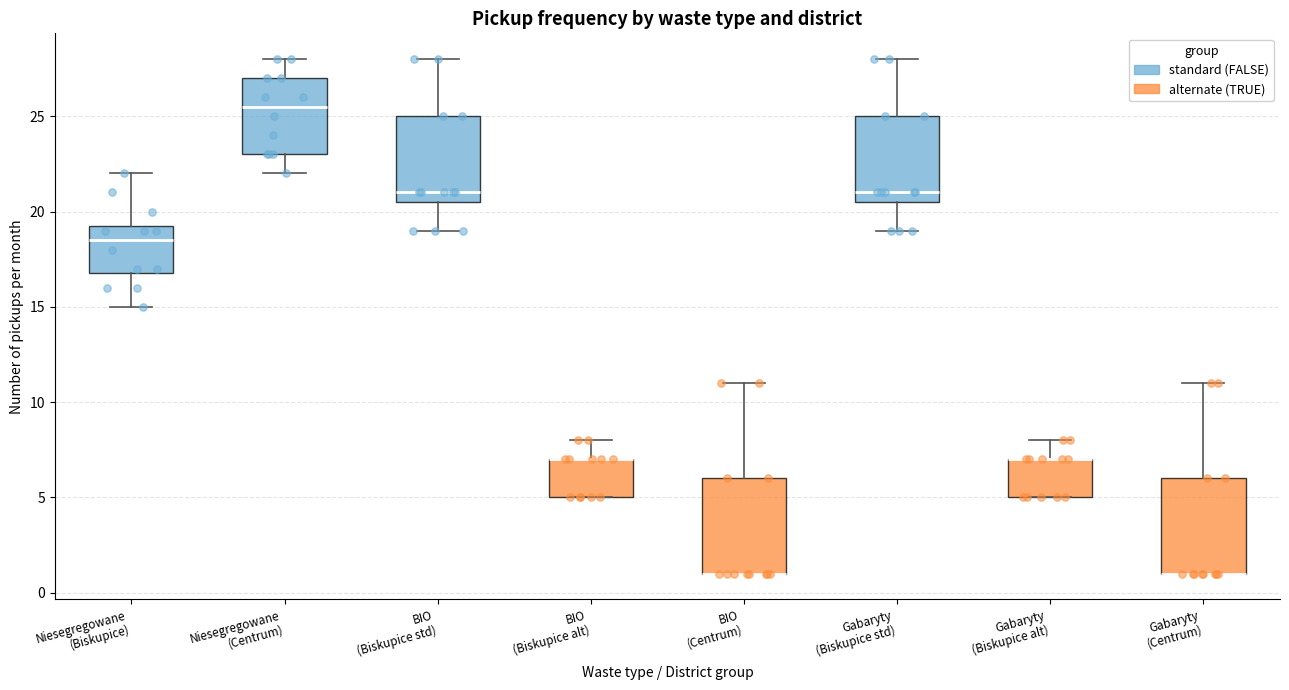

Where is the lower edge of the box for Niesegregowane (Centrum) on the y-axis? The values are not printed on the chart, so give them approximately, as read against the axis.

23.0